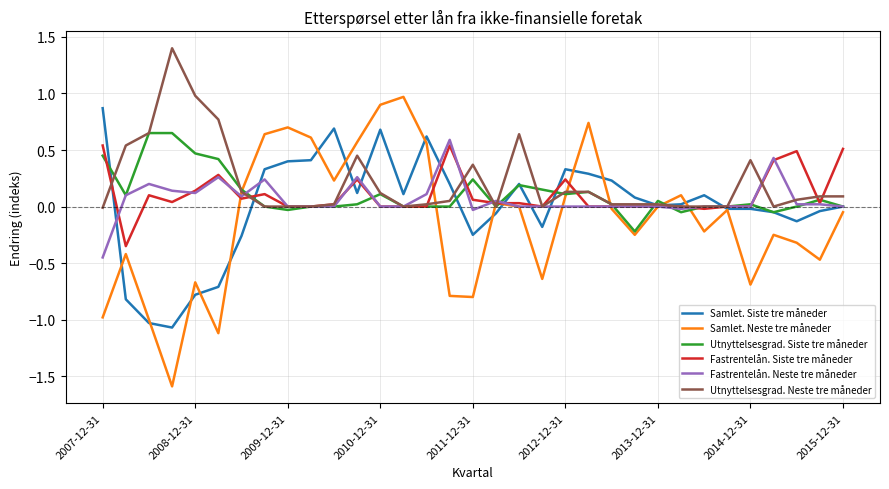

What is the smallest value displayed?

-1.6